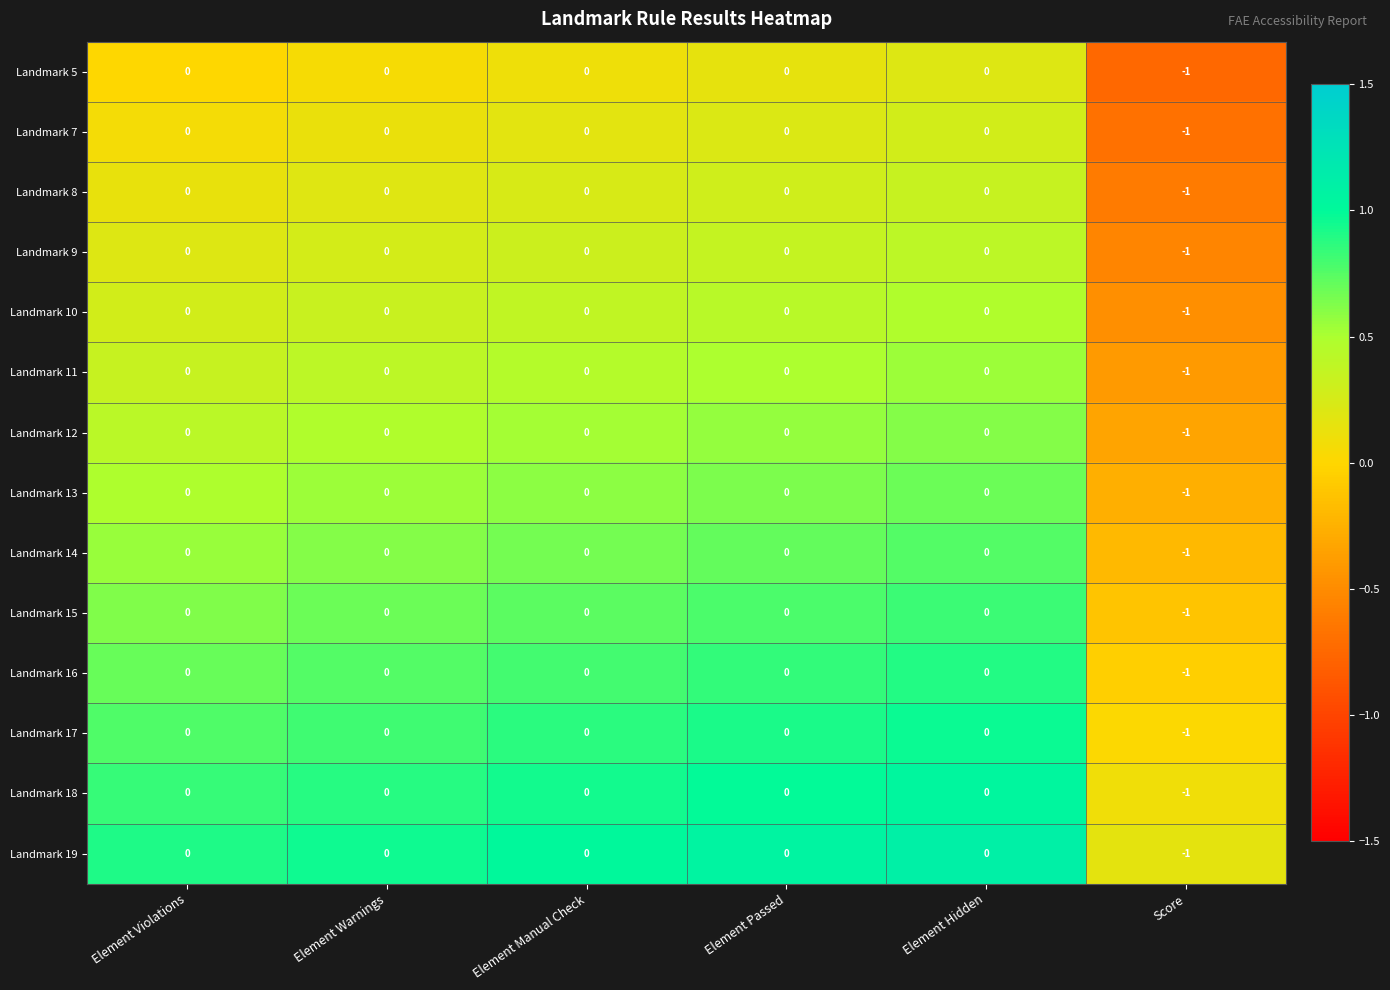

Is it true that Landmark 11 equals 0 at Element Hidden?

True